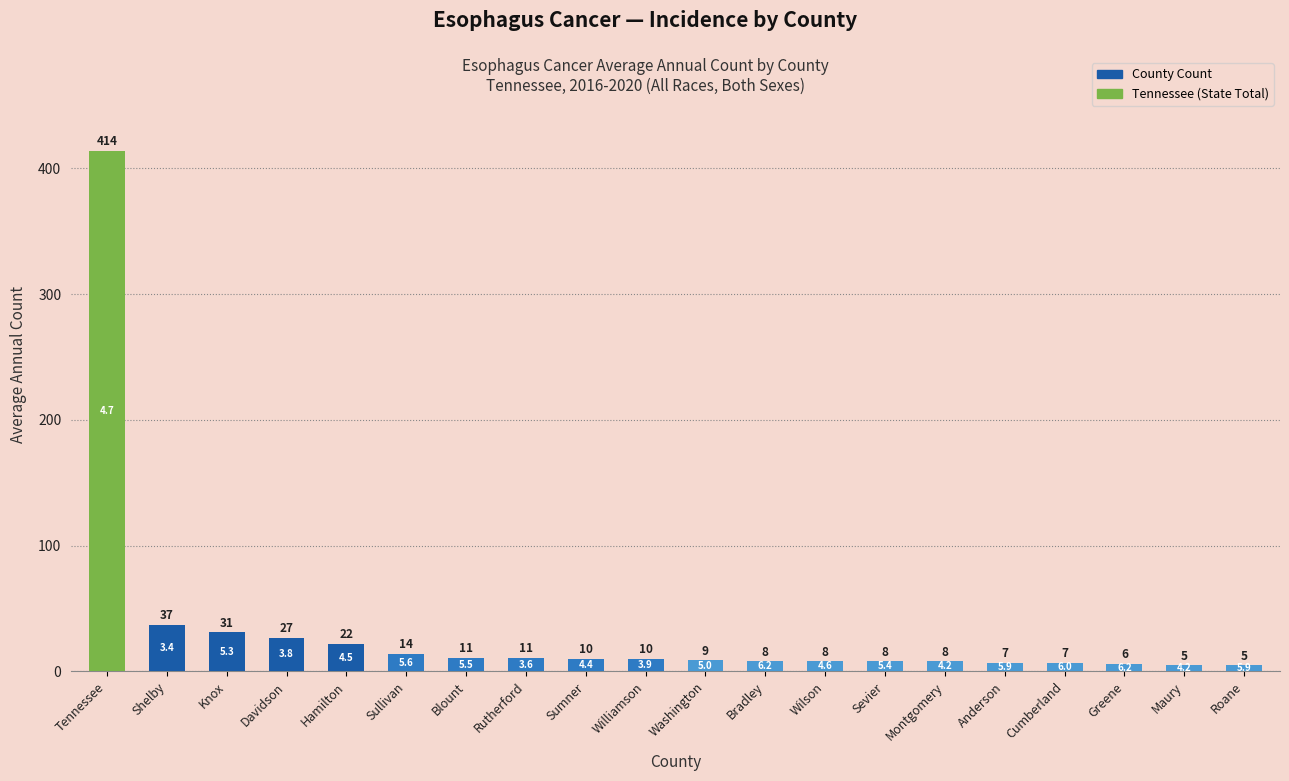

At which label is the value closest to 209?

Shelby